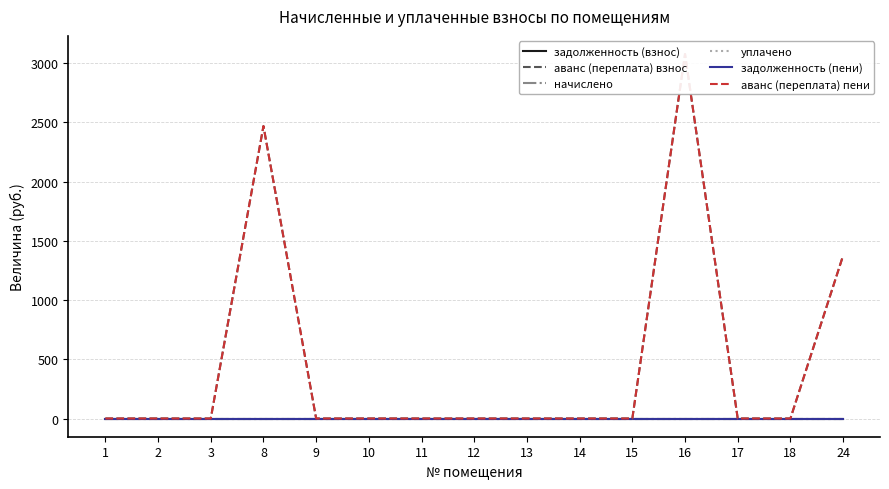

How many data points in аванс (переплата) взнос are above 0?

3